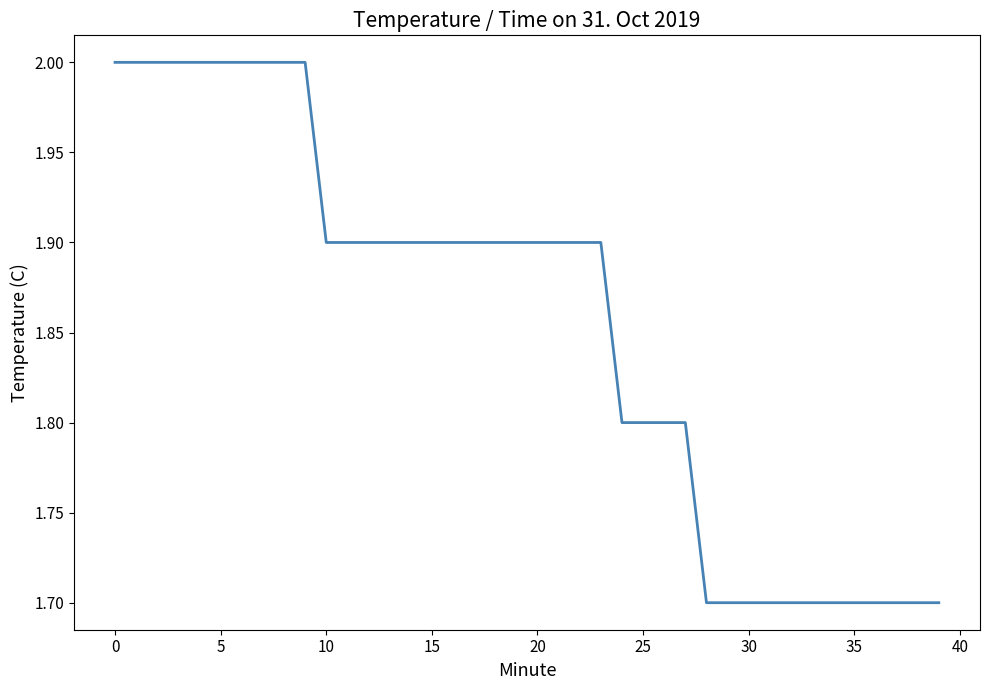

How many distinct data groups are displayed?

1